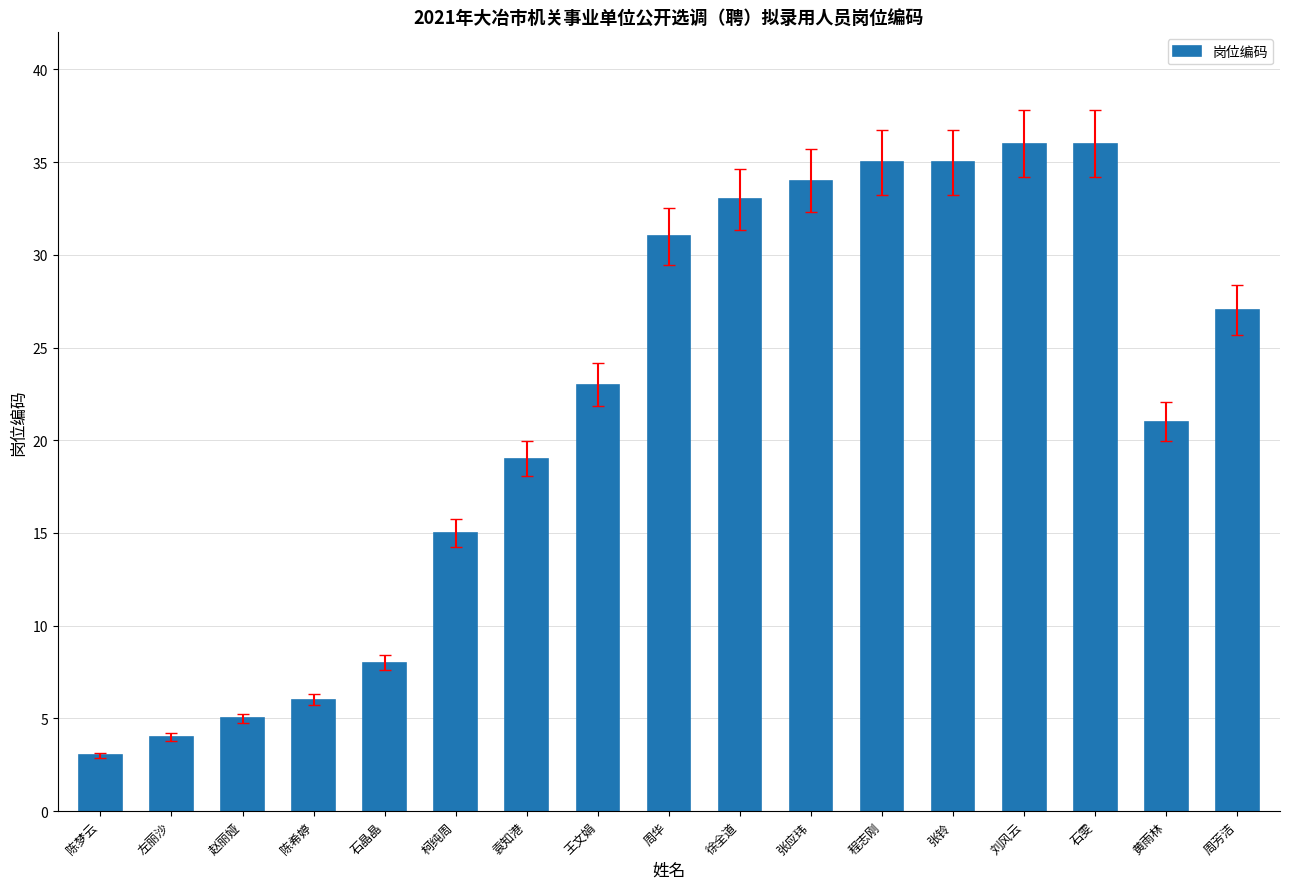

What is the difference between the values at 石晶晶 and 周华?

23